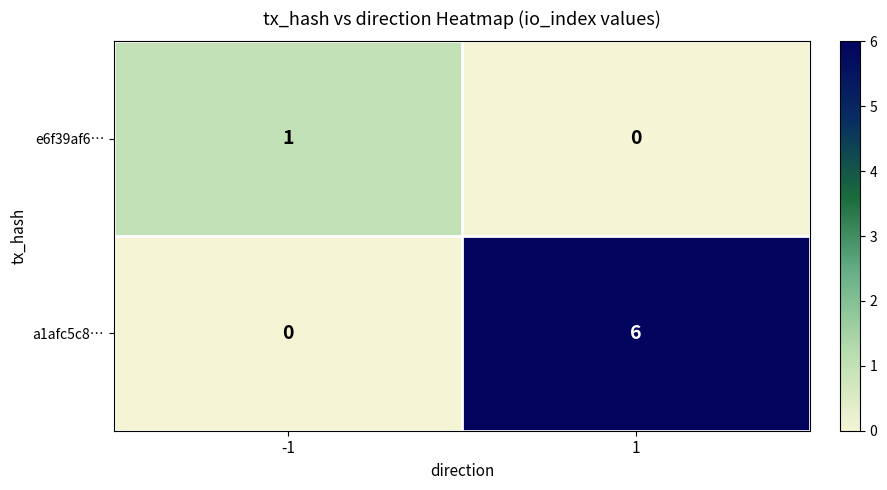

What is the average value of the a1afc5c8… series?

3